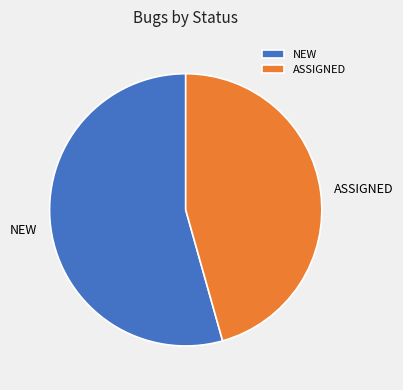

What is the smallest slice in the pie chart?

ASSIGNED